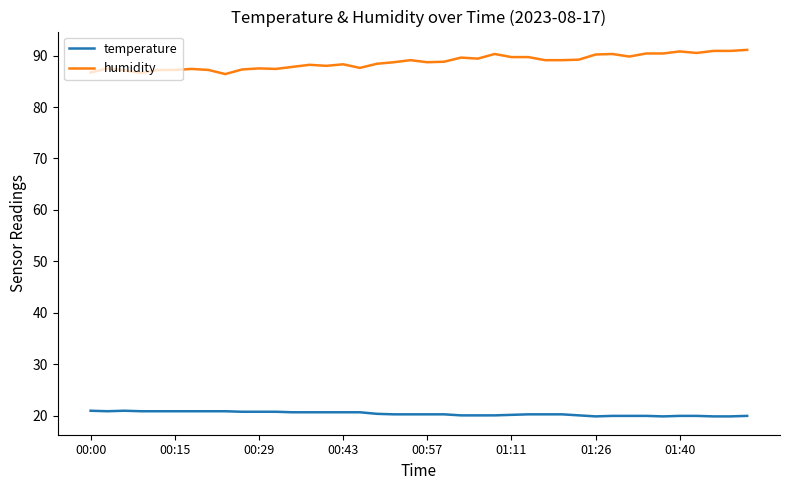

List the series in order of their peak value, highest first.

humidity, temperature